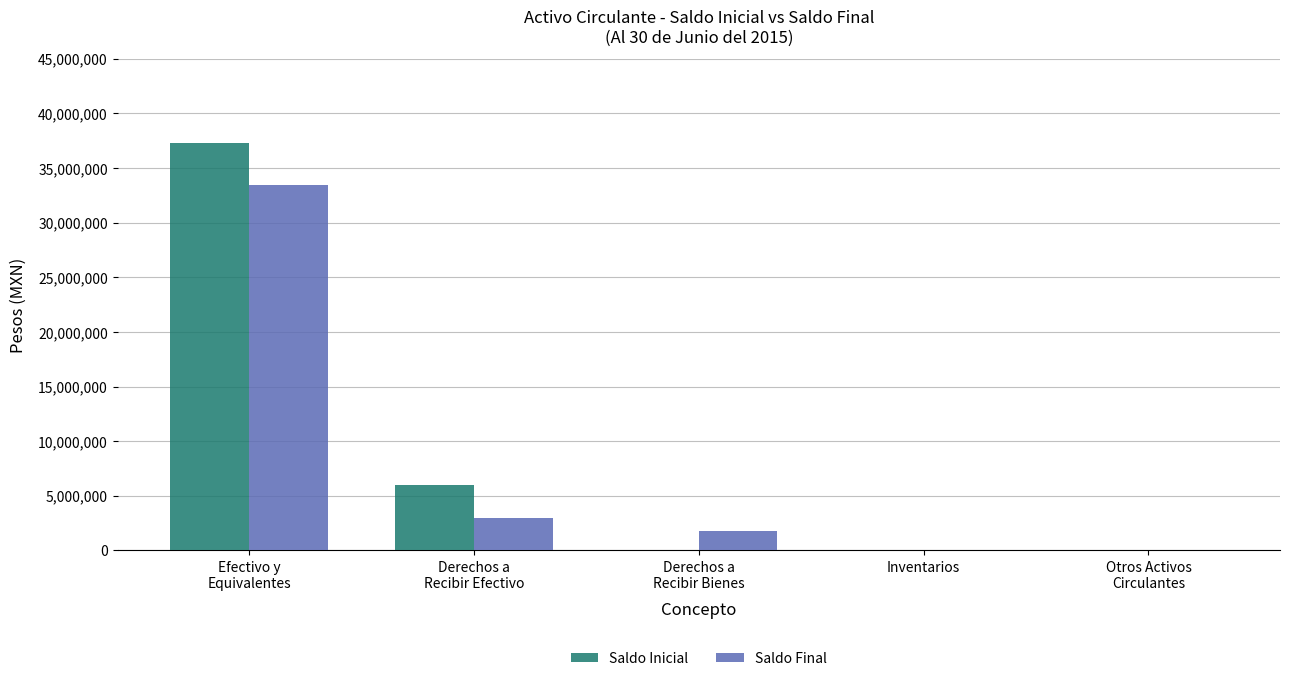

What is the highest value of the Saldo Inicial series?

37258107.6